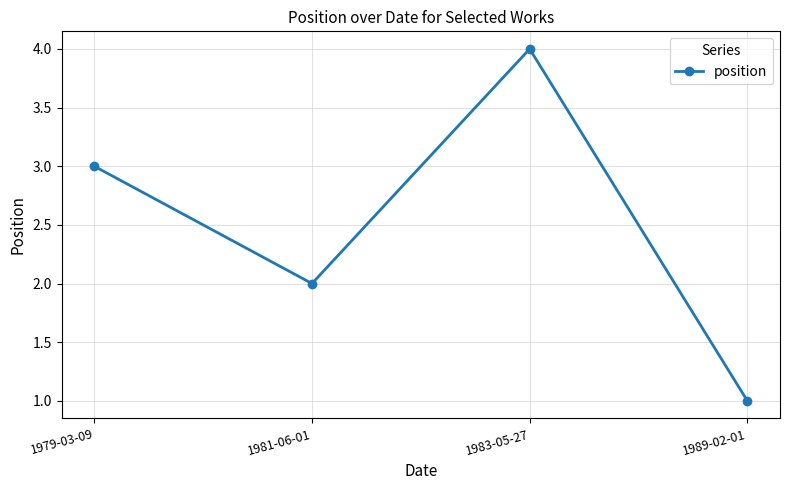

Reading left to right, list all the values displayed in this chart.

3	2	4	1